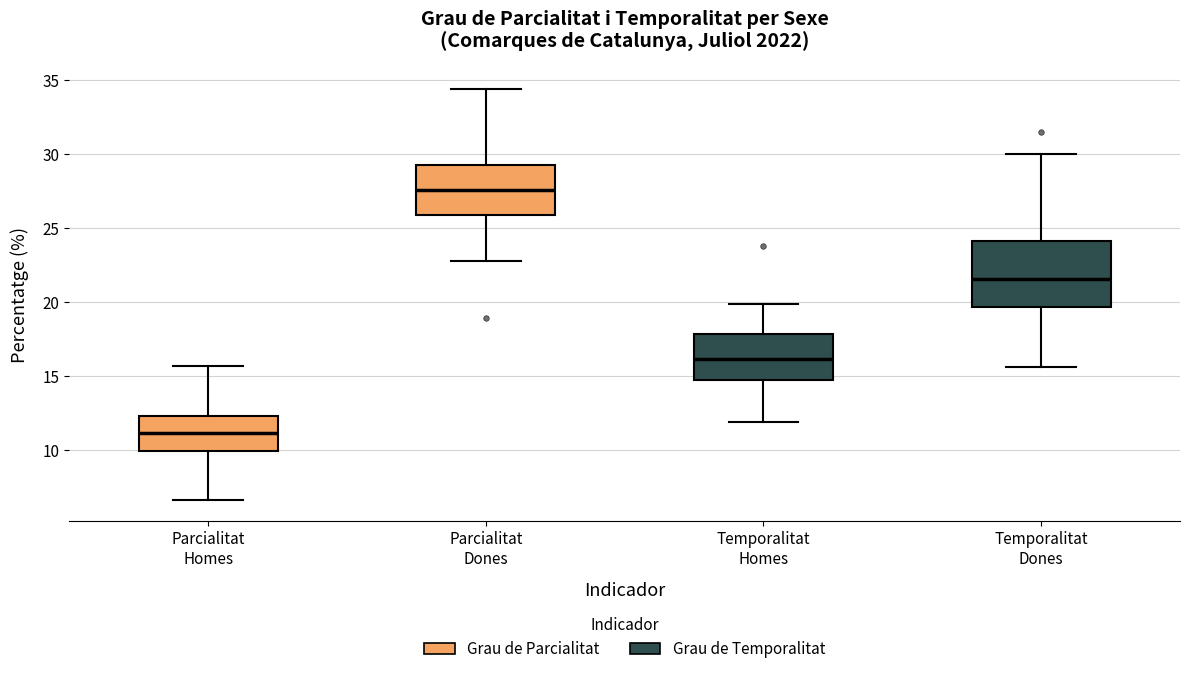

Comparing the boxes themselves (not the whiskers), which one is the tallest?

Temporalitat Dones